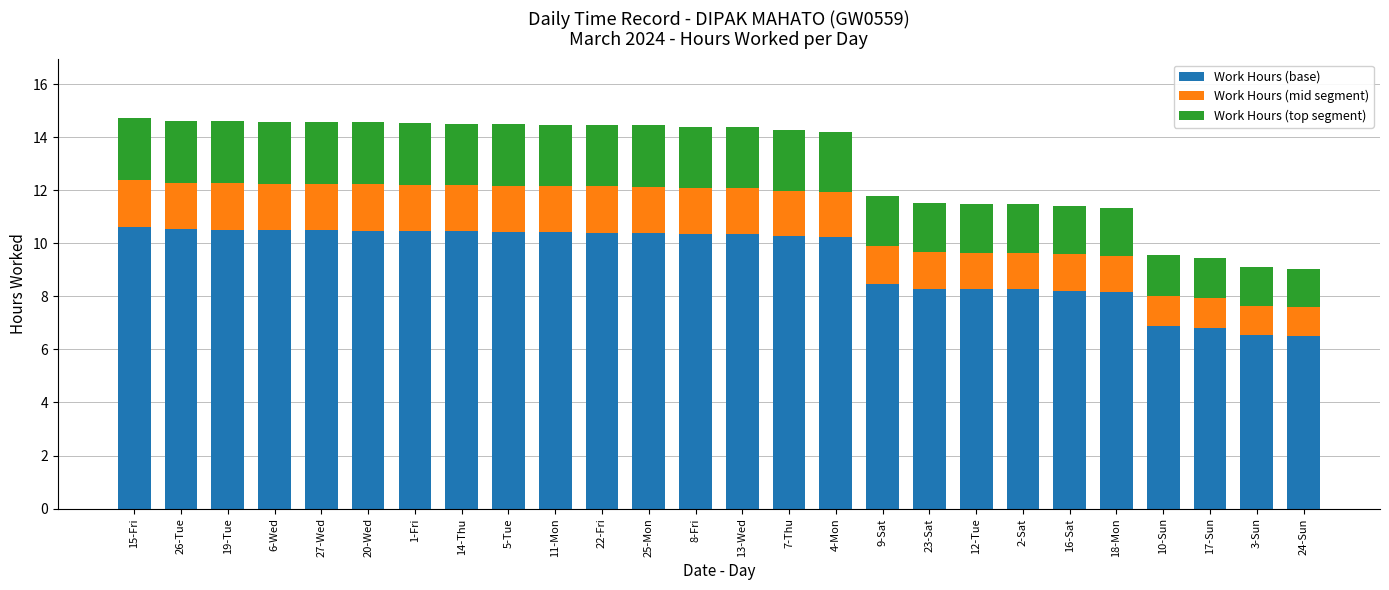

What is the minimum value for Work Hours (base)?

6.5